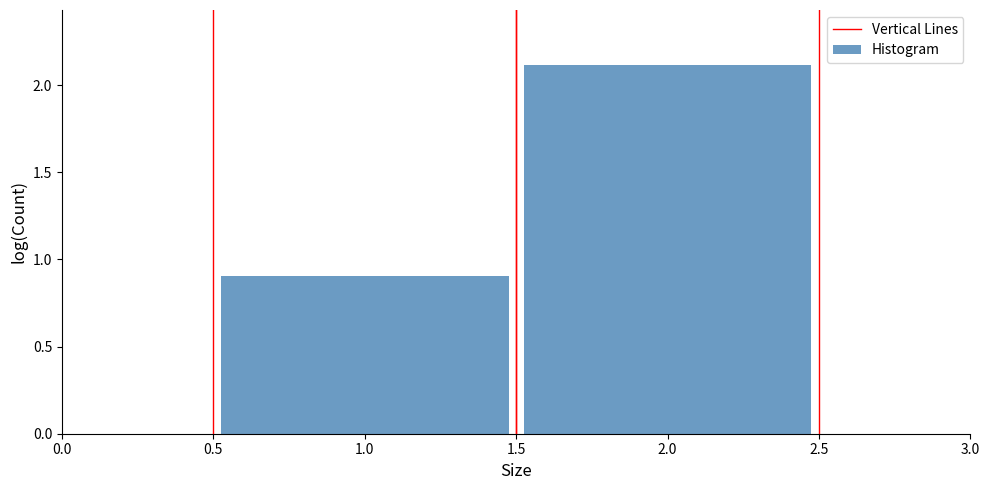

Reading left to right, transcribe this chart: for each bar, give the range it covers on the x-axis and its height. The values are not printed on the chart, so give them approximately, as read against the axis.

0.5 to 1.5: 0.9
1.5 to 2.5: 2.1